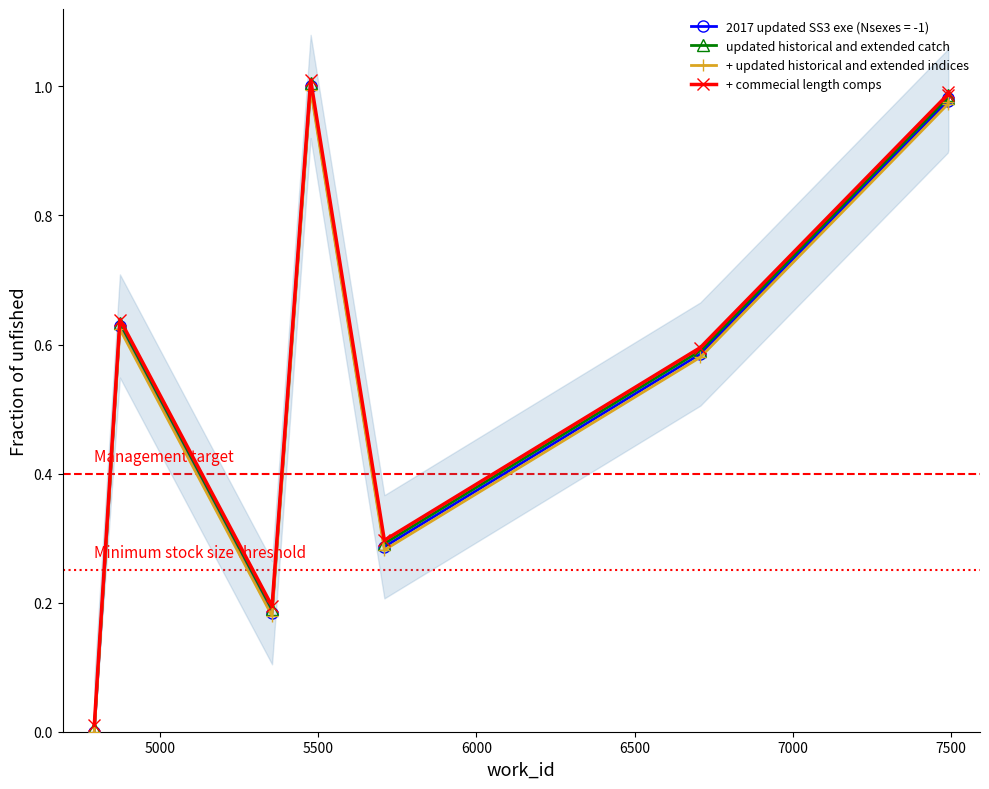

In 2017 updated SS3 exe (Nsexes = -1), how many points are lower than both neighbors (excluding endpoints)?

2